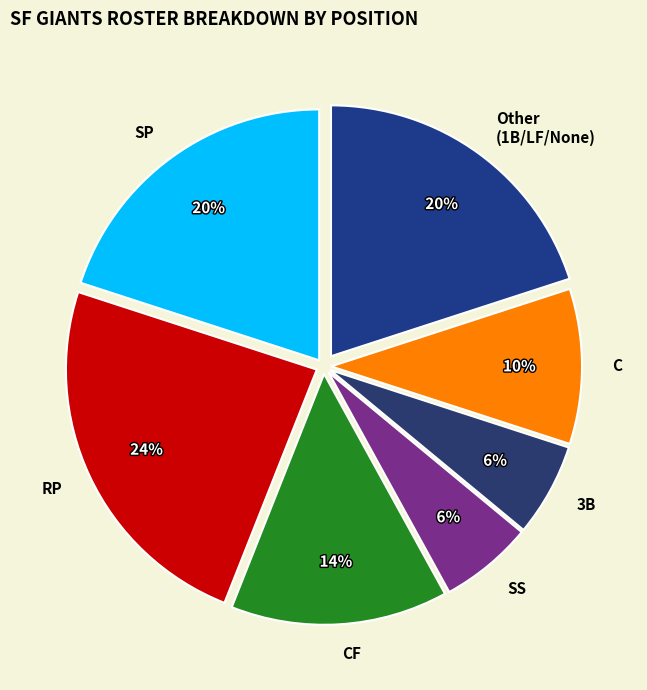

To the nearest percent, what percentage of the pie is RP?

24%